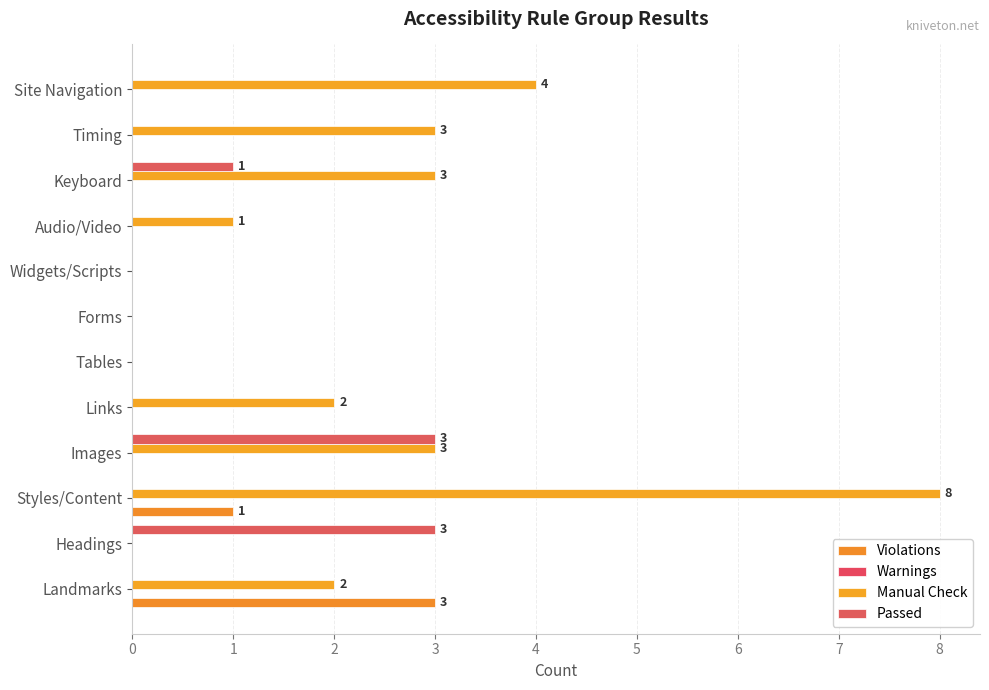

Count the number of categories in the chart.

12